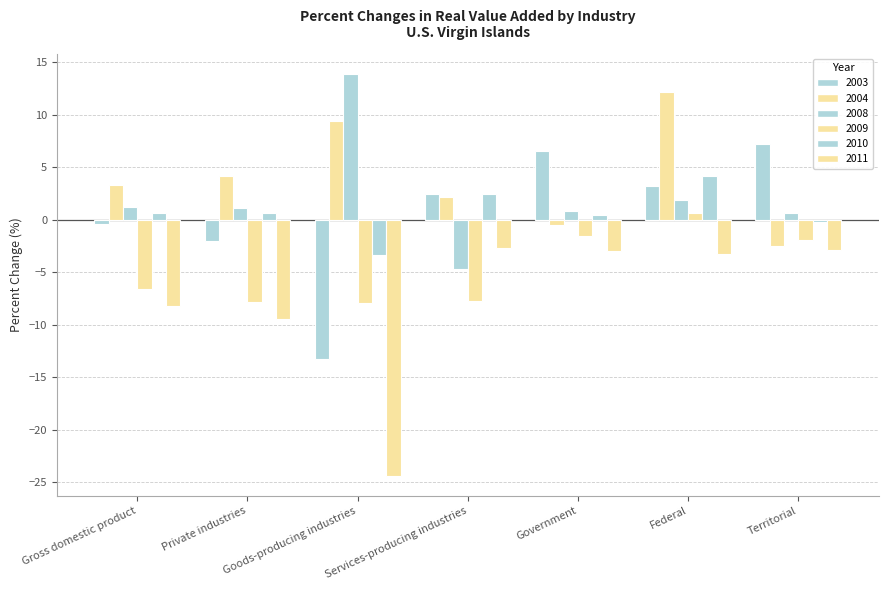

Which category has the lowest value in the 2008 series?

Services-producing industries